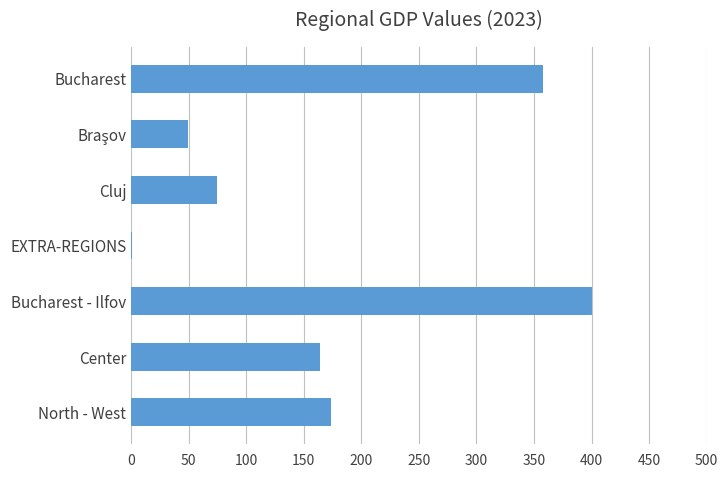

What is the change in value from North - West to Cluj?

-98.6